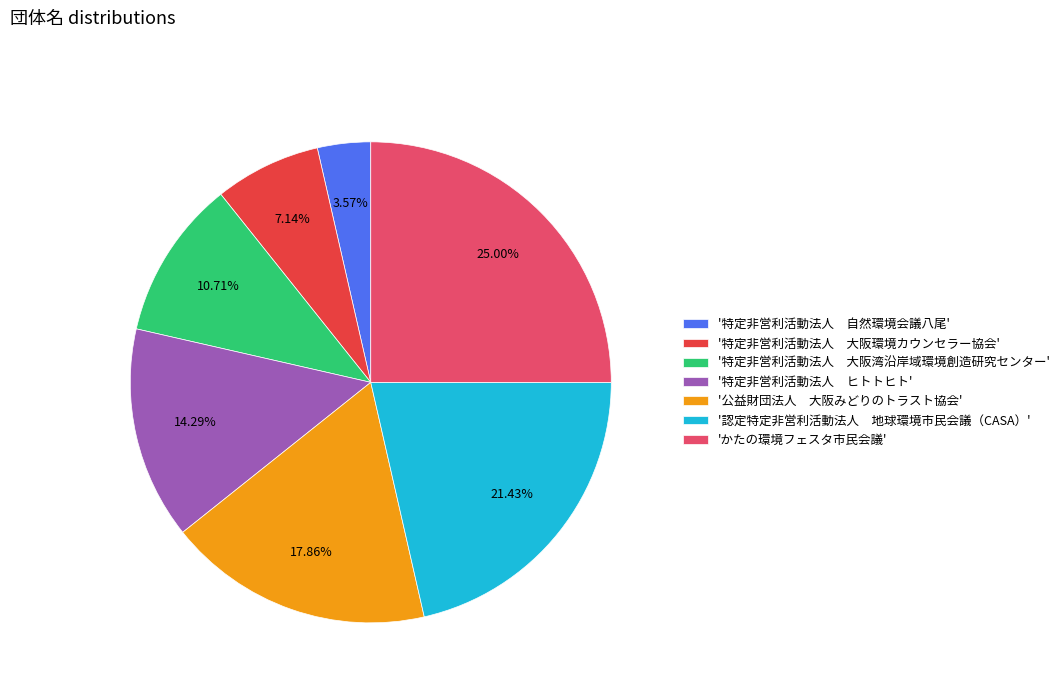

Is there a majority slice in this chart?

No